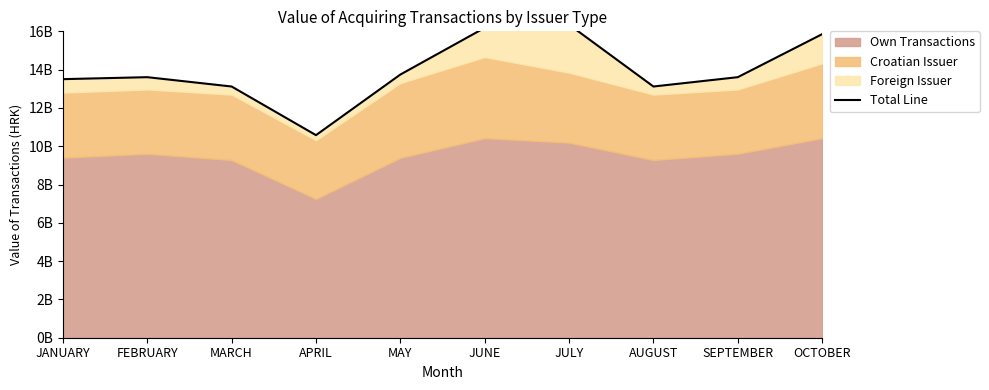

What is the value of the 10th point from the left?

15852208843